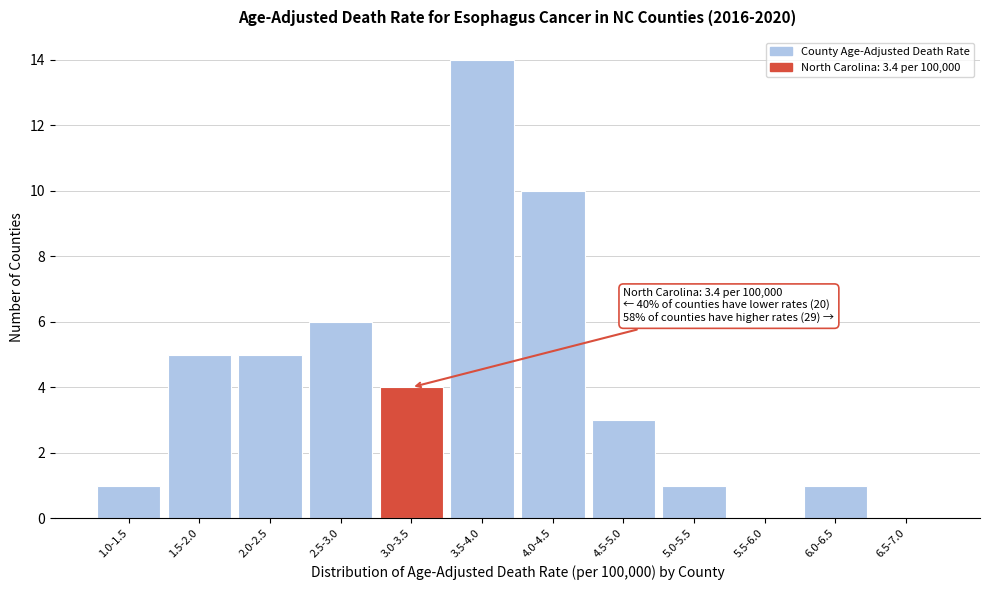

Reading left to right, list all the values displayed in this chart.

1.0-1.5=1	1.5-2.0=5	2.0-2.5=5	2.5-3.0=6	3.0-3.5=4	3.5-4.0=14	4.0-4.5=10	4.5-5.0=3	5.0-5.5=1	5.5-6.0=0	6.0-6.5=1	6.5-7.0=0